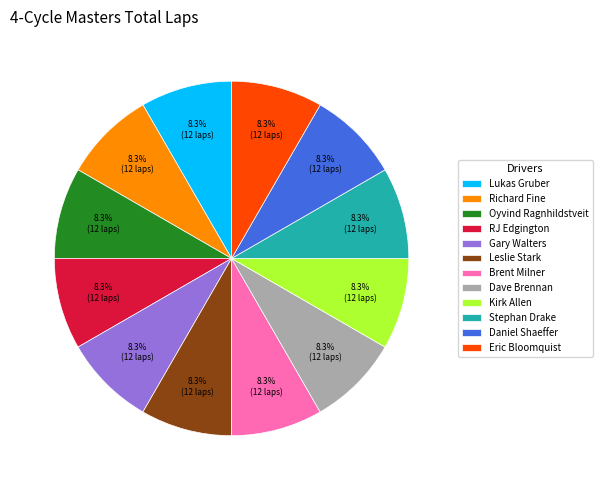

The Lukas Gruber slice represents 8% of the pie. True or false?

True